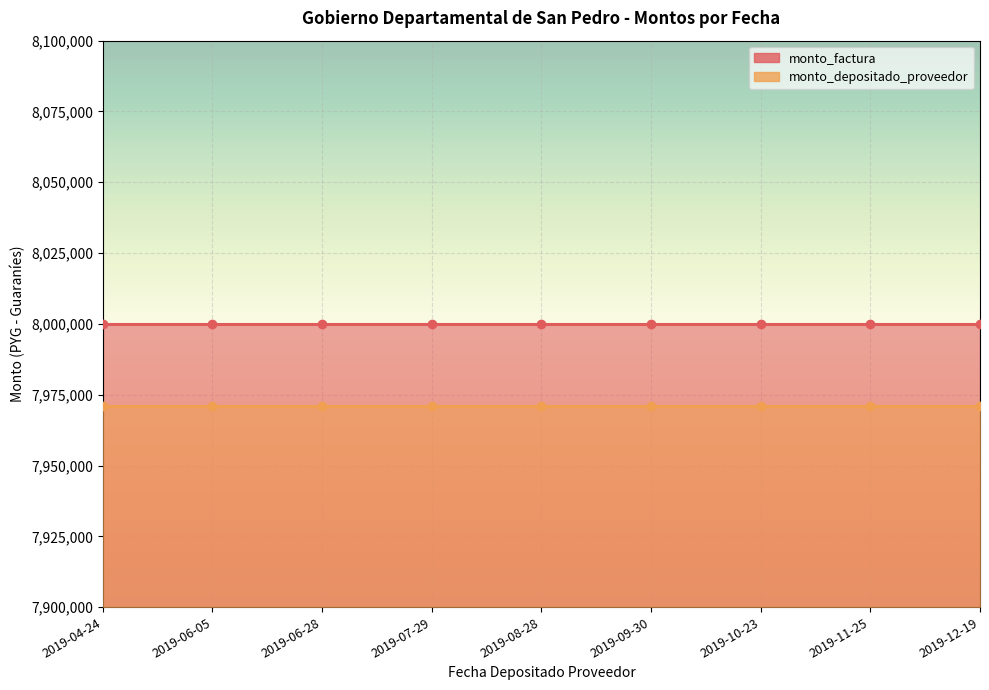

What is the sum of the monto_factura values at 2019-12-19 and 2019-08-28?

16000000